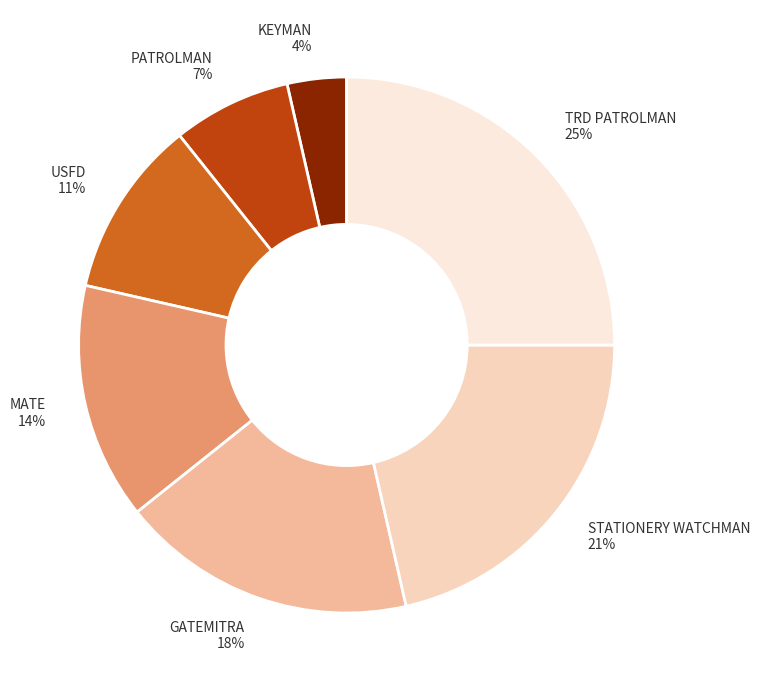

Do MATE and GATEMITRA together represent more than half of the pie?

No